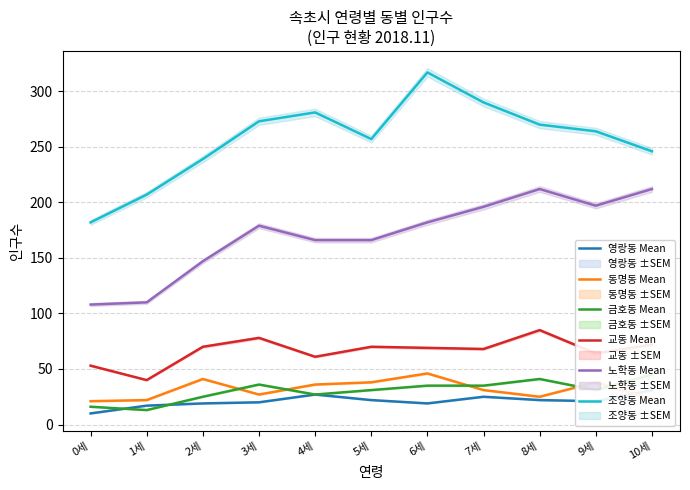

True or false: 조양동 Mean and 금호동 Mean intersect in this chart.

False